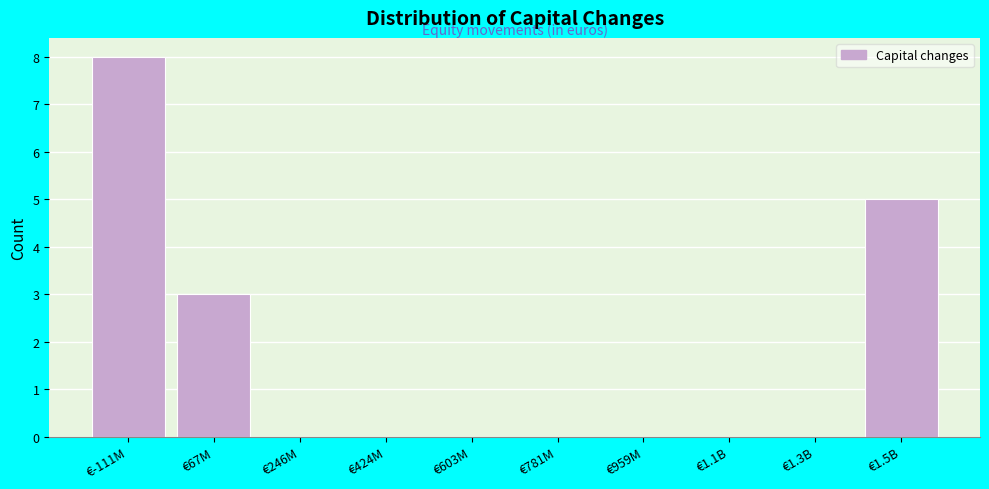

Reading left to right, transcribe all the data shown in this chart.

€-111M=8	€67M=3	€246M=0	€424M=0	€603M=0	€781M=0	€959M=0	€1.1B=0	€1.3B=0	€1.5B=5